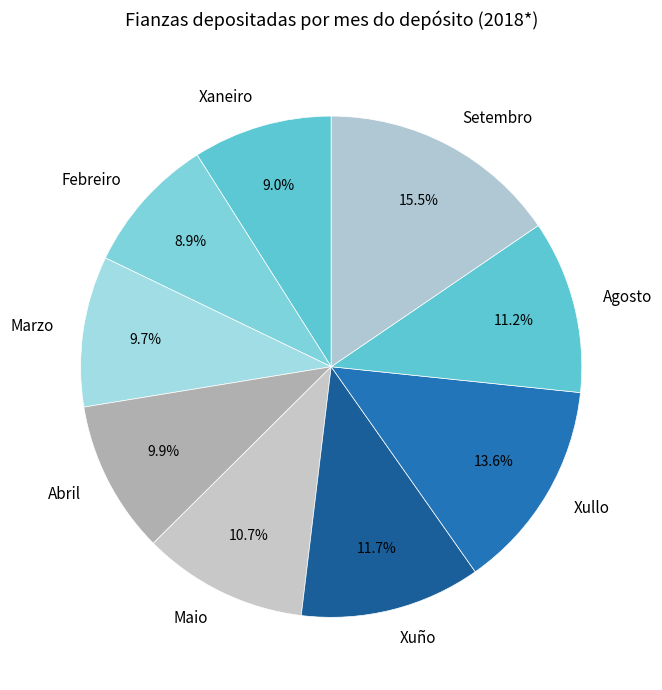

What is the total percentage of Marzo and Xullo?

23.3%